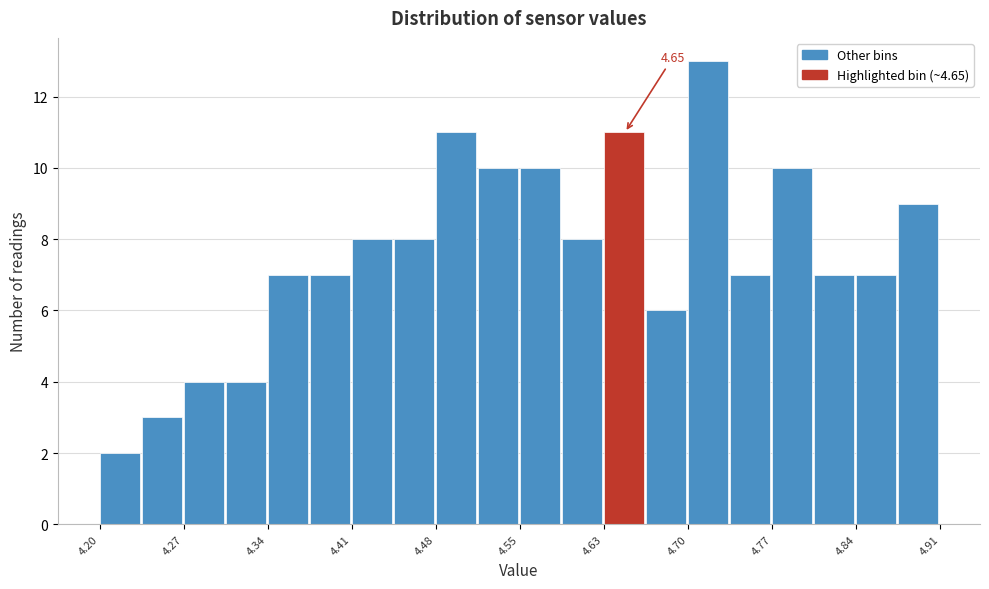

Around what value on the x-axis is the tallest bar? Give the approximate position of its centre, as read against the axis.

4.71